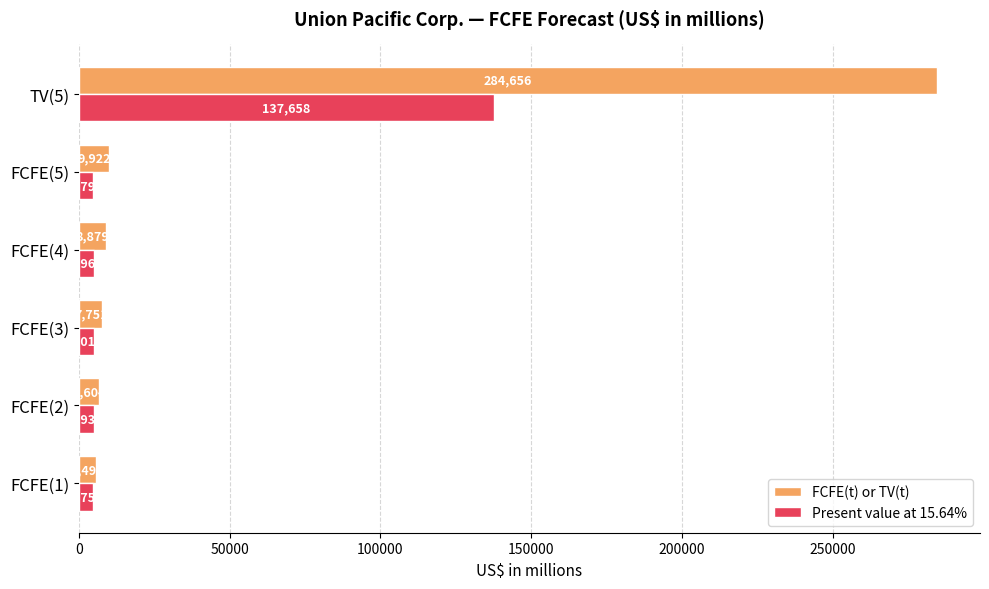

Where is FCFE(t) or TV(t) nearest to the value 145075?

FCFE(5)